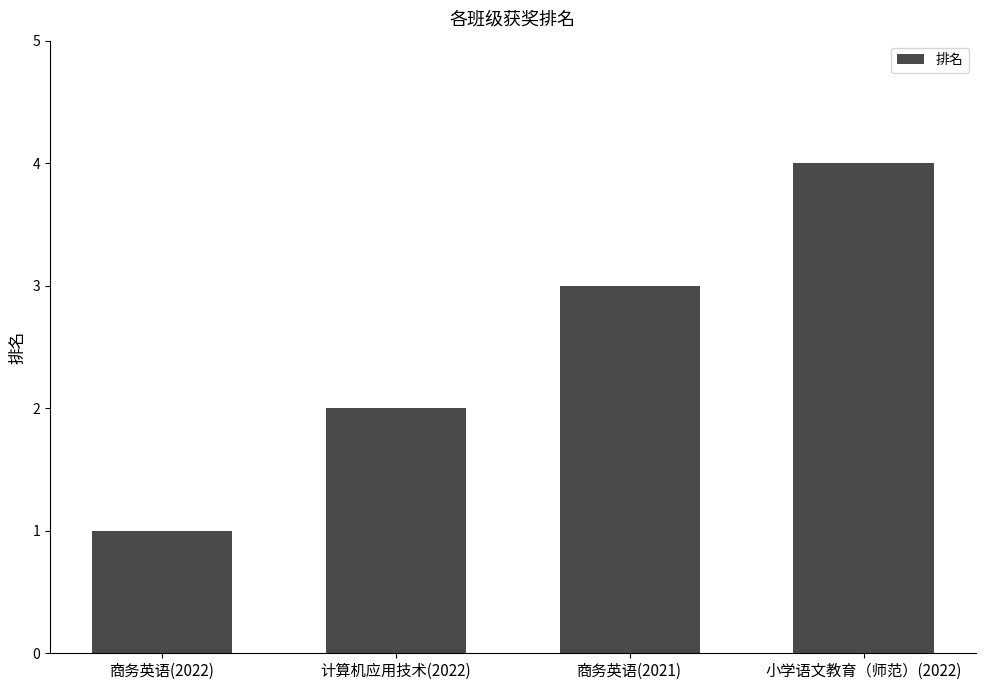

Reading left to right, list all the values displayed in this chart.

商务英语(2022)=1	计算机应用技术(2022)=2	商务英语(2021)=3	小学语文教育（师范）(2022)=4